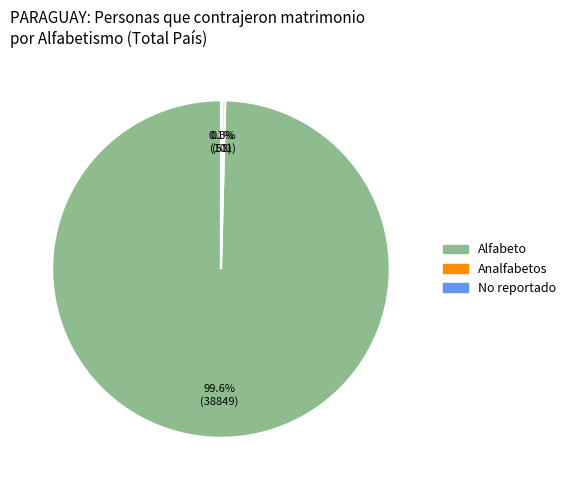

What percentage is NOT represented by Alfabeto?

0.4%